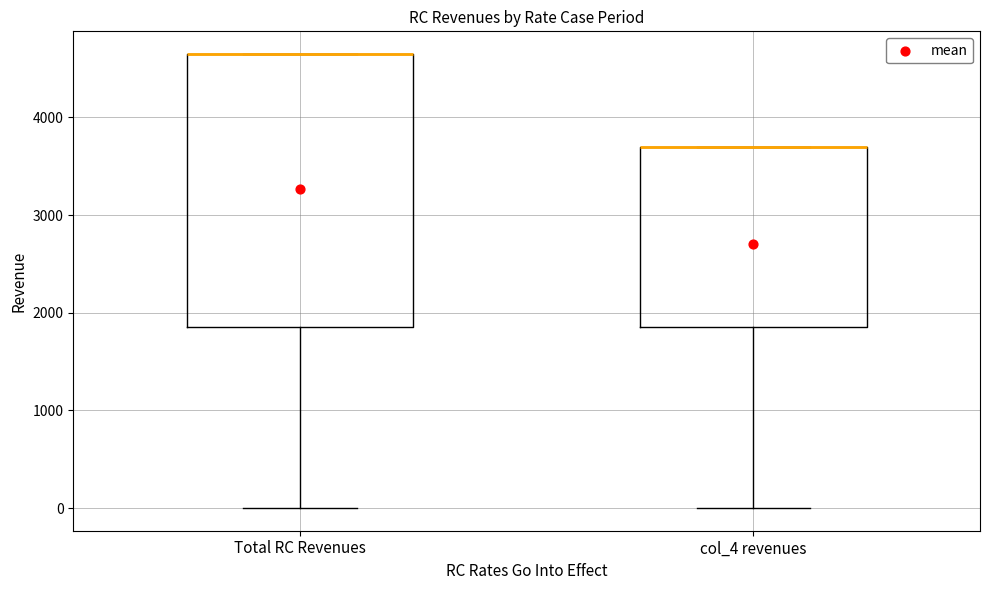

Reading left to right, read every box against the y-axis: the position of its median line, the range the box covers, and the ends of its whiskers. The values are not printed on the chart, so give them approximately, as read against the axis.

Total RC Revenues: median 4700 (drawn on the box's upper edge), box 1900 to 4700, whiskers 0 to 4700
col_4 revenues: median 3700 (drawn on the box's upper edge), box 1900 to 3700, whiskers 0 to 3700